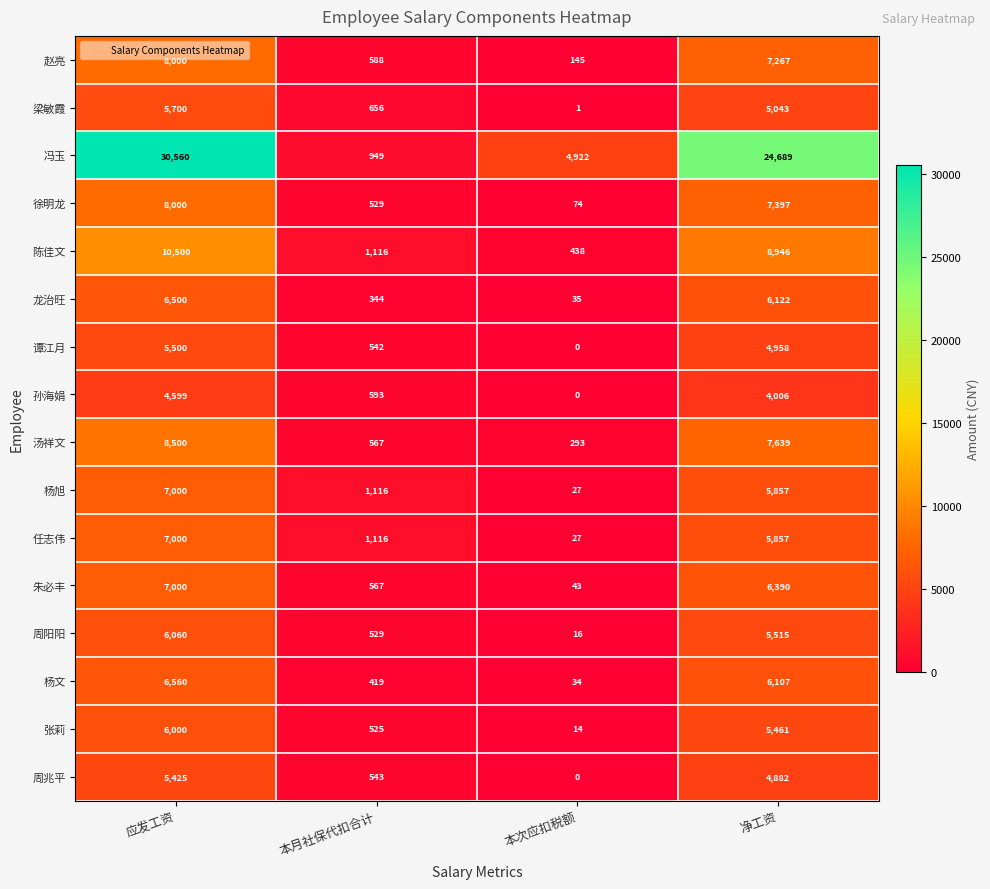

What is the sum of all 朱必丰 values?

14000